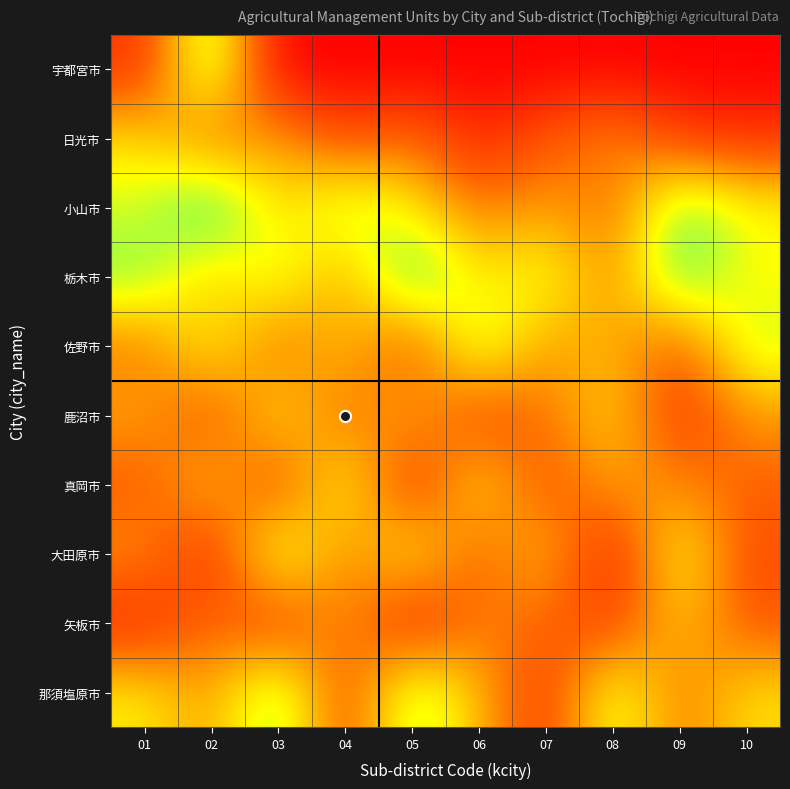

Reading right to left, list all the values displayed in this chart.

宇都宮市: 10=0	09=0	08=0	07=0	06=0	05=0	04=0	03=0	02=22	01=4
日光市: 10=4	09=5	08=11	07=7	06=3	05=9	04=6	03=12	02=8	01=15
小山市: 10=17	09=22	08=8	07=12	06=9	05=16	04=20	03=14	02=25	01=18
栃木市: 10=16	09=23	08=10	07=18	06=15	05=24	04=11	03=19	02=13	01=21
佐野市: 10=19	09=7	08=13	07=11	06=20	05=6	04=14	03=8	02=17	01=9
鹿沼市: 10=11	09=4	08=15	07=9	06=5	05=13	04=8	03=16	02=6	01=12
真岡市: 10=8	09=10	08=12	07=6	06=16	05=3	04=18	03=5	02=14	01=7
大田原市: 10=6	09=18	08=2	07=14	06=7	05=17	04=9	03=20	02=3	01=11
矢板市: 10=7	09=14	08=5	07=8	06=10	05=2	04=12	03=4	02=9	01=3
那須塩原市: 10=15	09=9	08=19	07=4	06=13	05=21	04=5	03=22	02=11	01=16